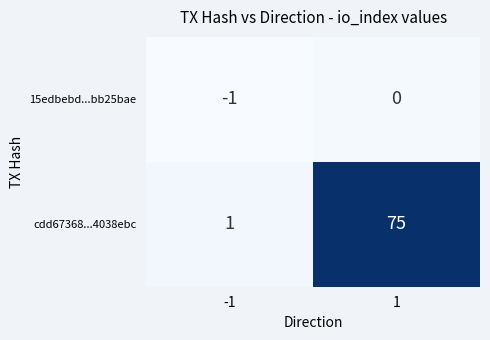

What is the sum of the cdd67368...4038ebc values at 1 and -1?

76